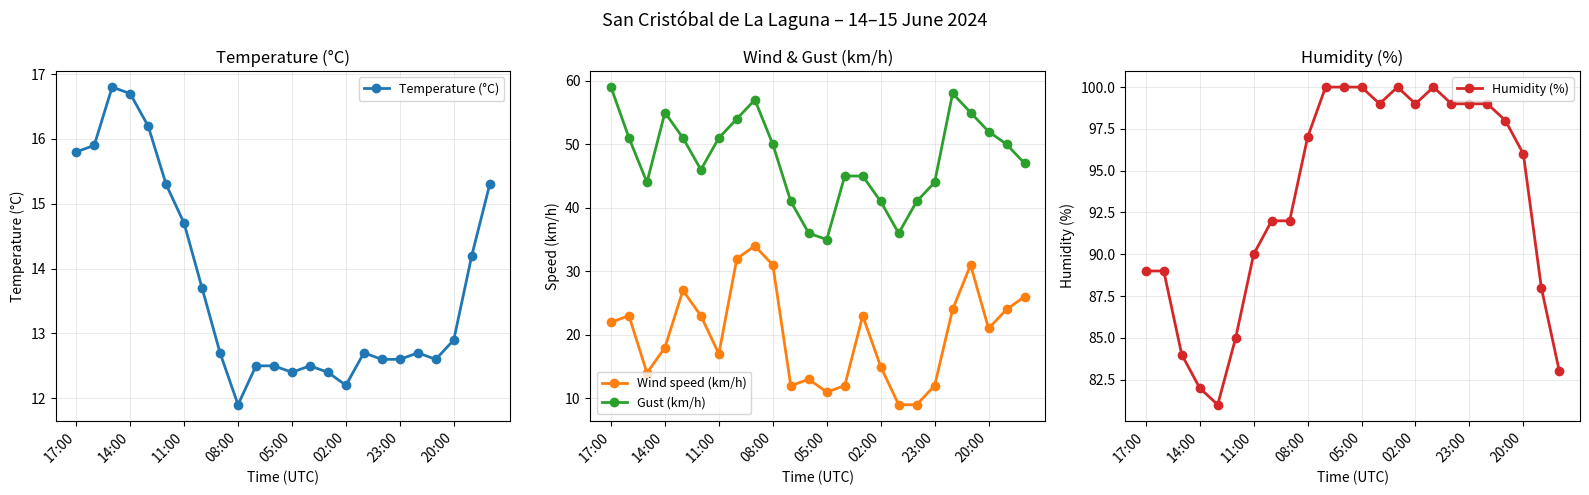

Where is Humidity (%) nearest to the value 90?

11:00